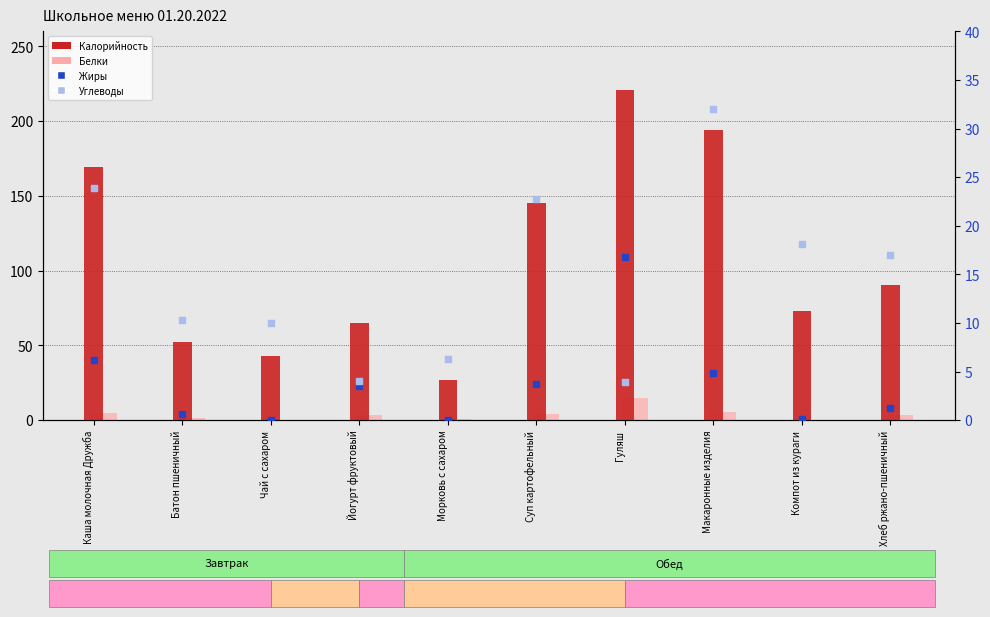

Is the value of Калорийность at Гуляш greater than the value of Углеводы at Гуляш?

Yes